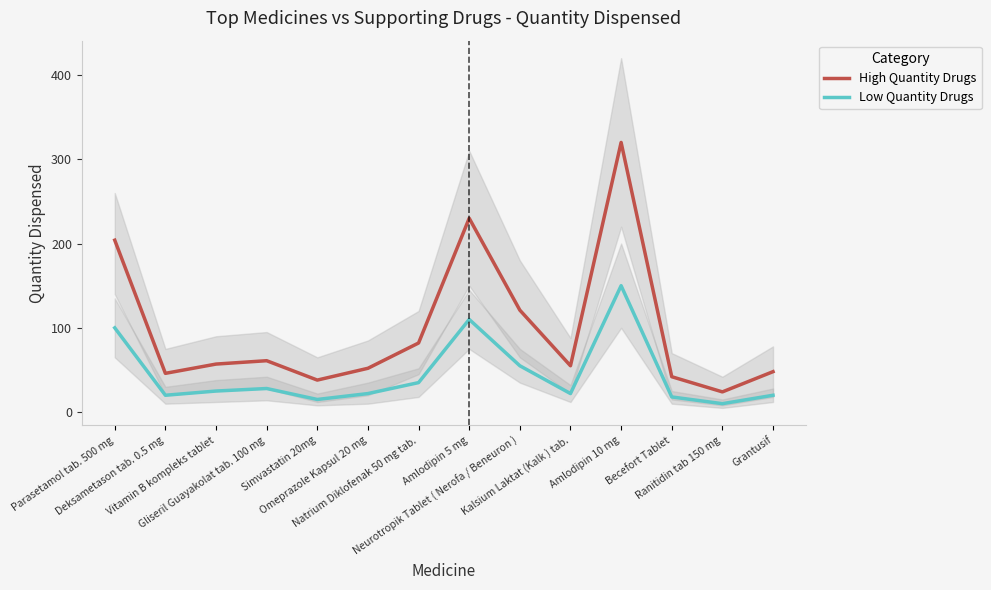

In High Quantity Drugs, how many points are higher than both neighbors (excluding endpoints)?

3